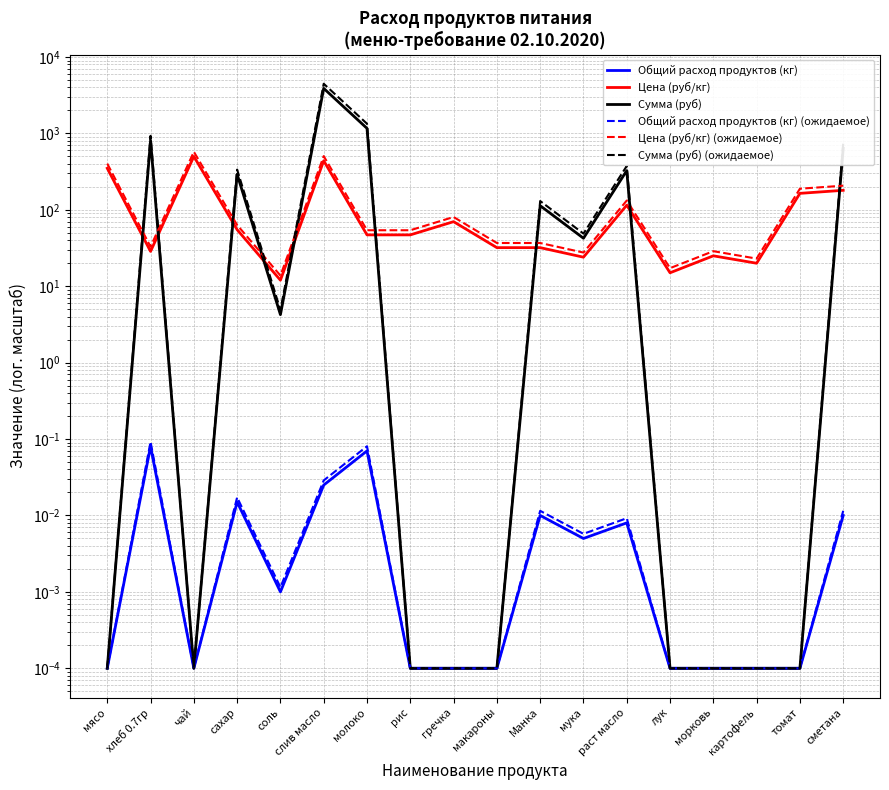

At how many categories does at least one series exceed 4001?

1